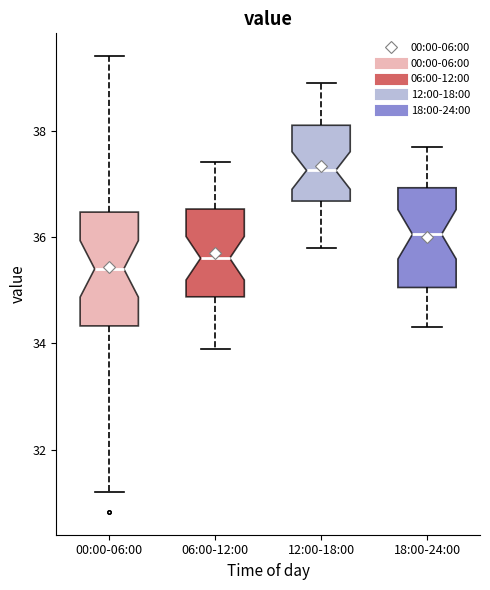

Reading left to right, read every box against the y-axis: the position of its median line, the range the box covers, and the ends of its whiskers. The values are not printed on the chart, so give them approximately, as read against the axis.

00:00-06:00: median 35.4, box 34.4 to 36.4, whiskers 31.2 to 39.4
06:00-12:00: median 35.6, box 34.8 to 36.6, whiskers 34.0 to 37.4
12:00-18:00: median 37.2, box 36.6 to 38.2, whiskers 35.8 to 39.0
18:00-24:00: median 36.0, box 35.0 to 37.0, whiskers 34.4 to 37.8